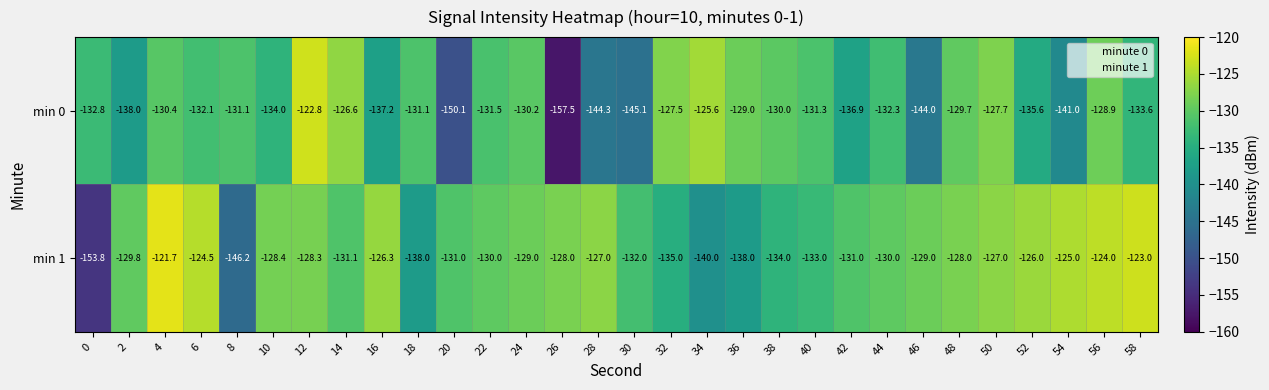

What is the difference between the maximum and second lowest values in the min 0 series?

27.3